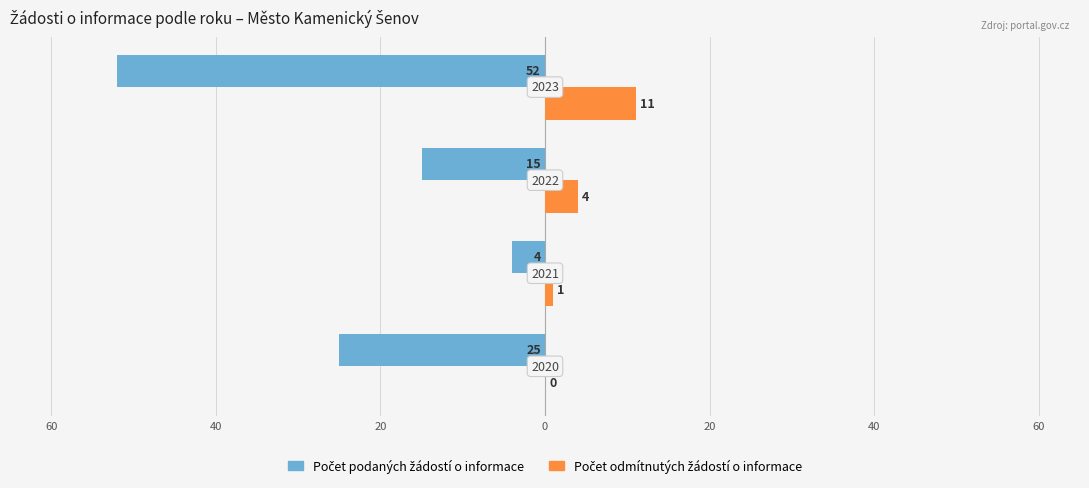

What is the value of the Počet odmítnutých žádostí o informace bar at the 2nd from the left?

1